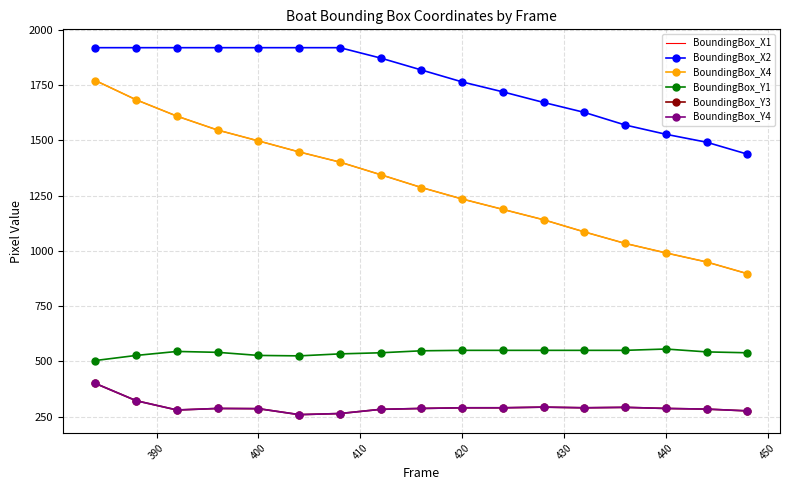

What is the value of the BoundingBox_Y4 point at the 8th from the left?

283